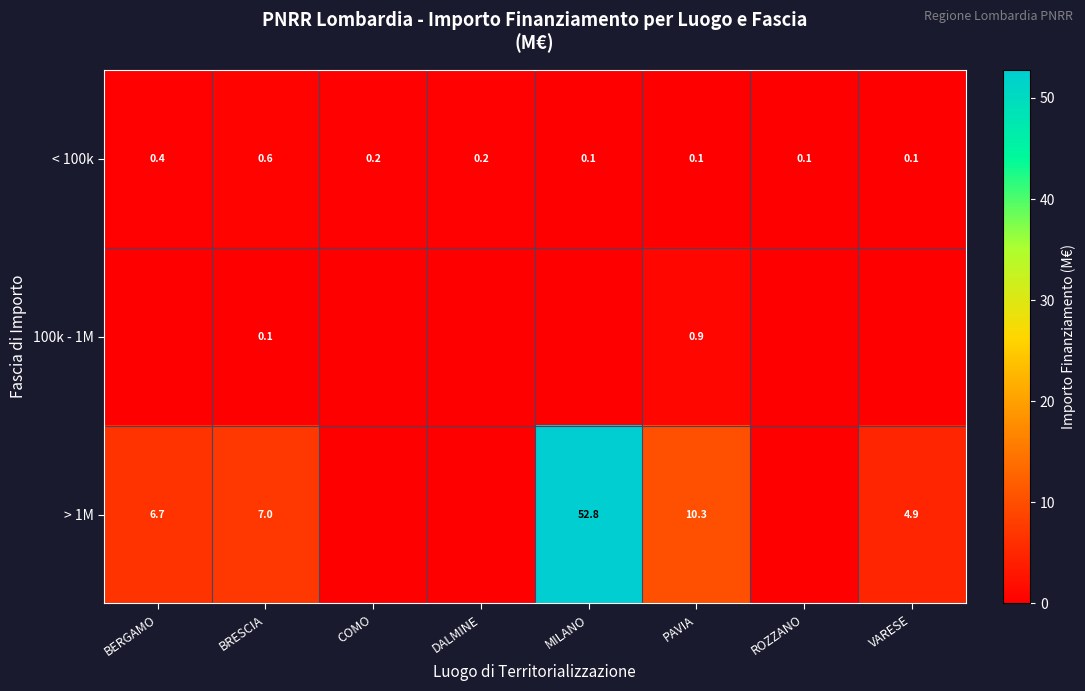

What is the difference between the highest and lowest values at DALMINE?

0.2